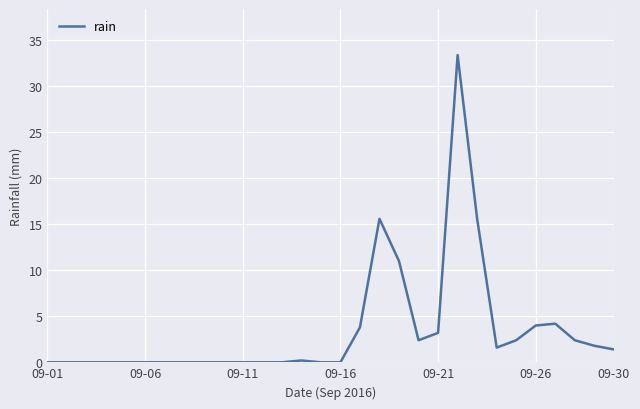

How many lines are shown in the chart?

1